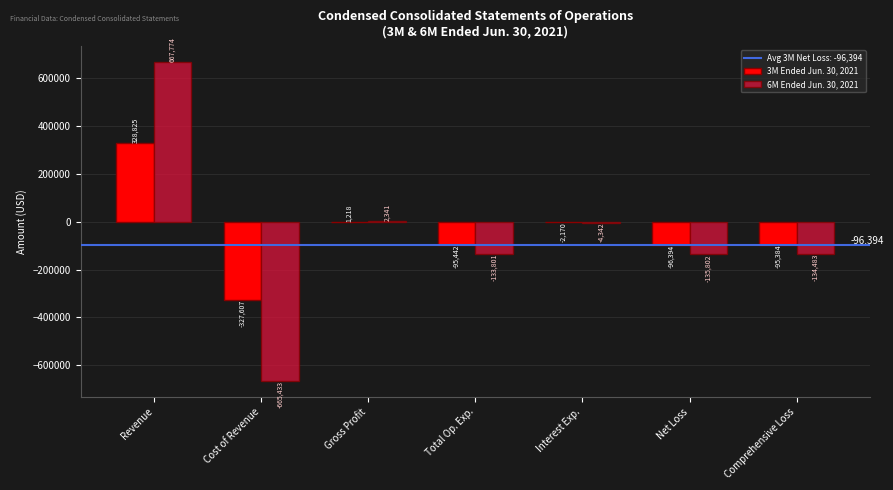

What is the greatest value displayed?

667774